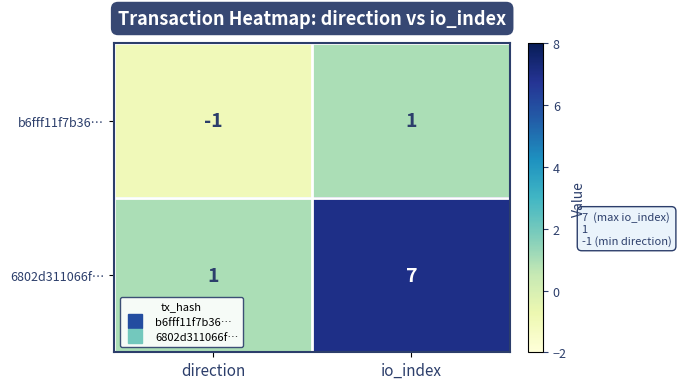

Reading left to right, extract all data points from this chart.

b6fff11f7b36…: direction=-1	io_index=1
6802d311066f…: direction=1	io_index=7